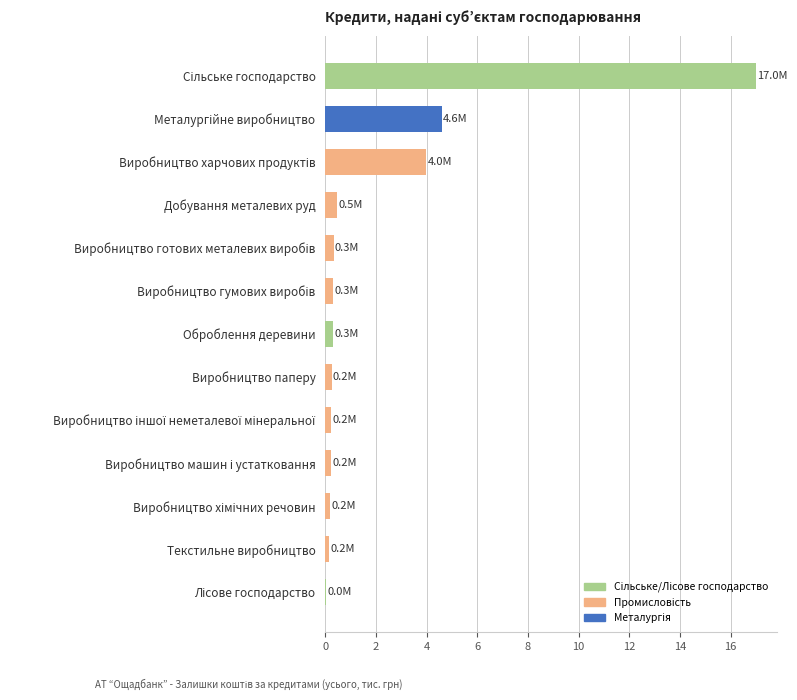

Are the bars horizontal?

Yes